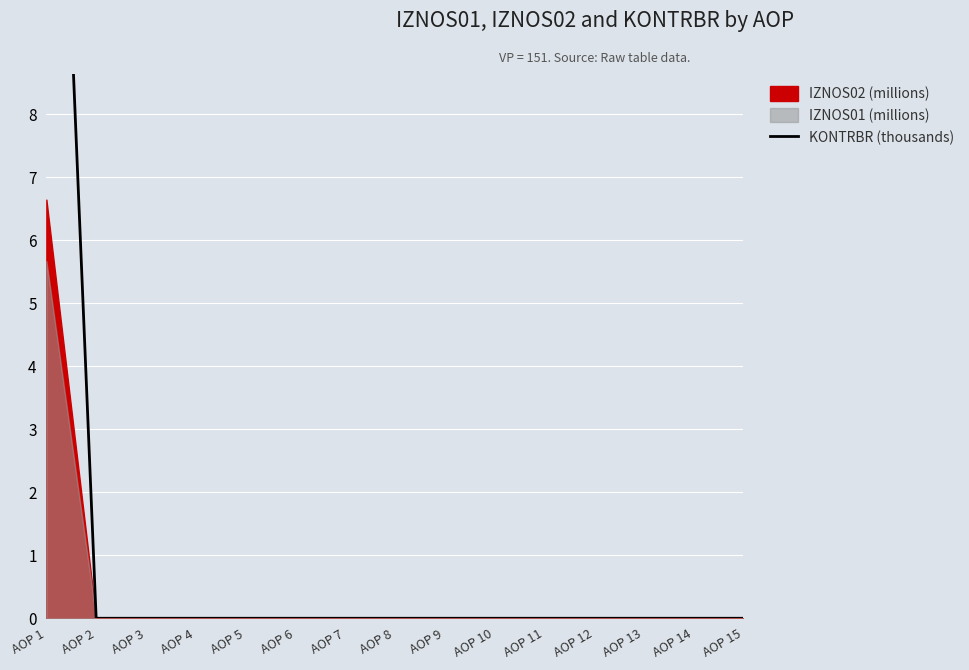

How many values are above zero?

1